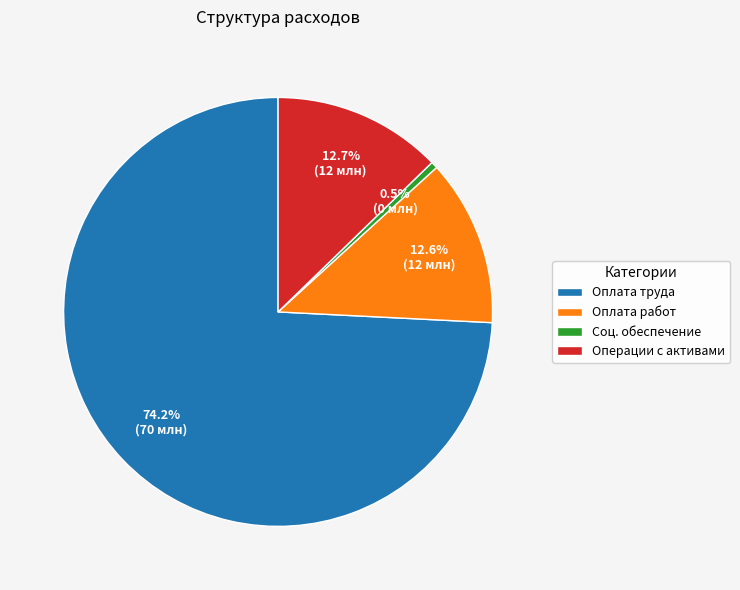

Count the number of slices in the pie.

4